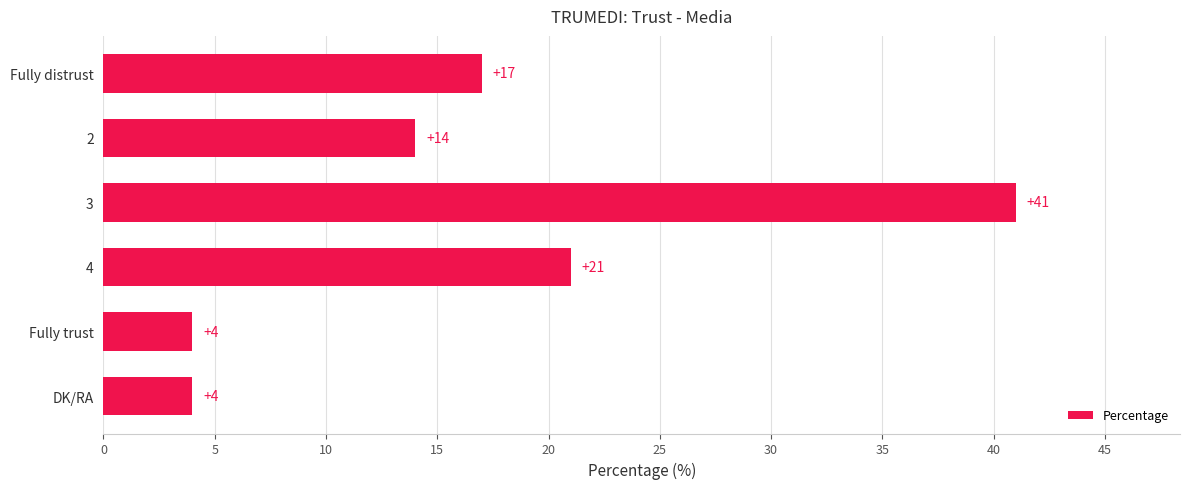

True or false: the data shows 7 at Fully trust.

False